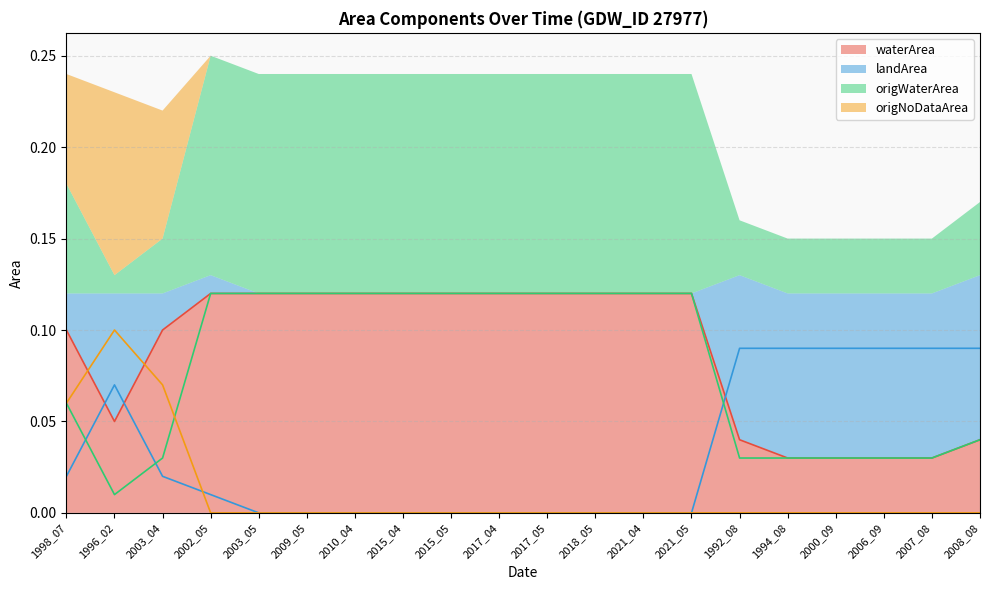

Is the value of origWaterArea at 2007_08 greater than the value of waterArea at 2010_04?

No